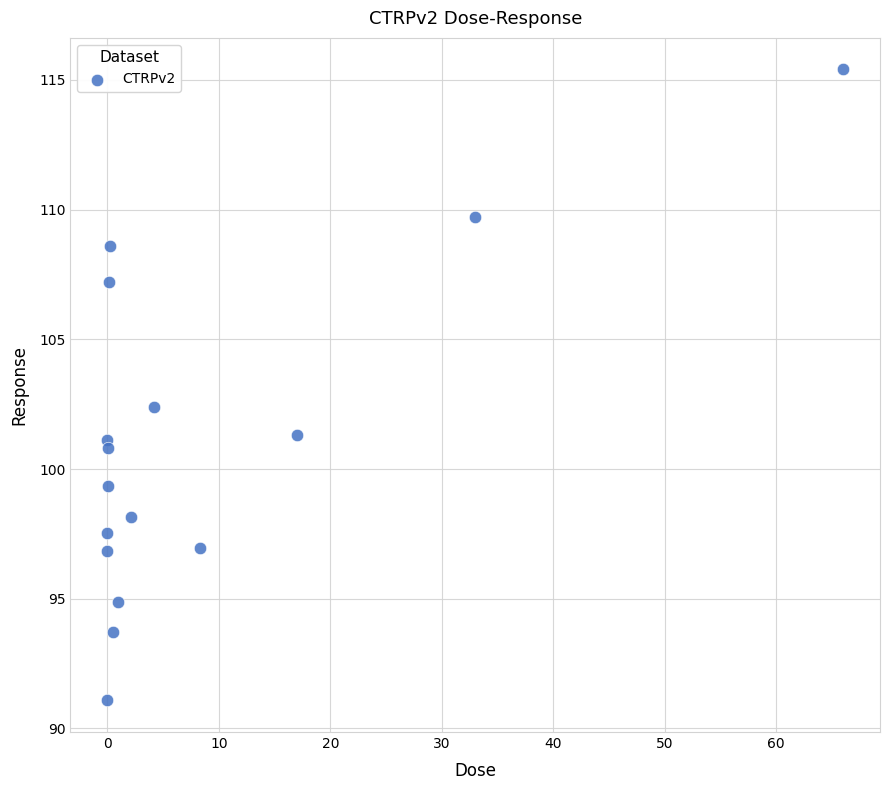

What Y value in the scatter plot is closest to 103?

102.4